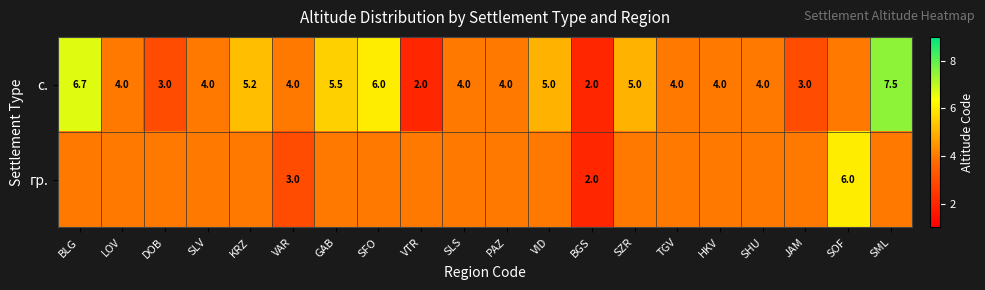

True or false: с. has a value of 4.0 at HKV.

True